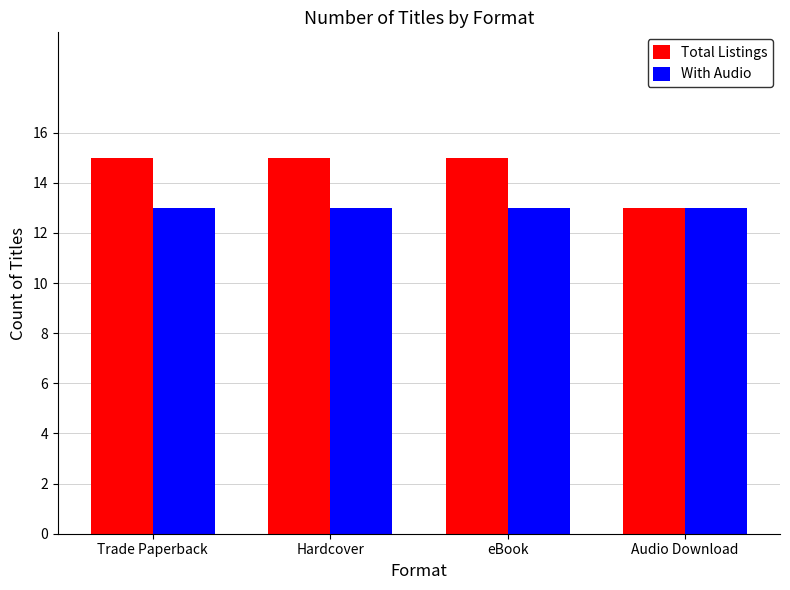

How many groups of bars are there?

4